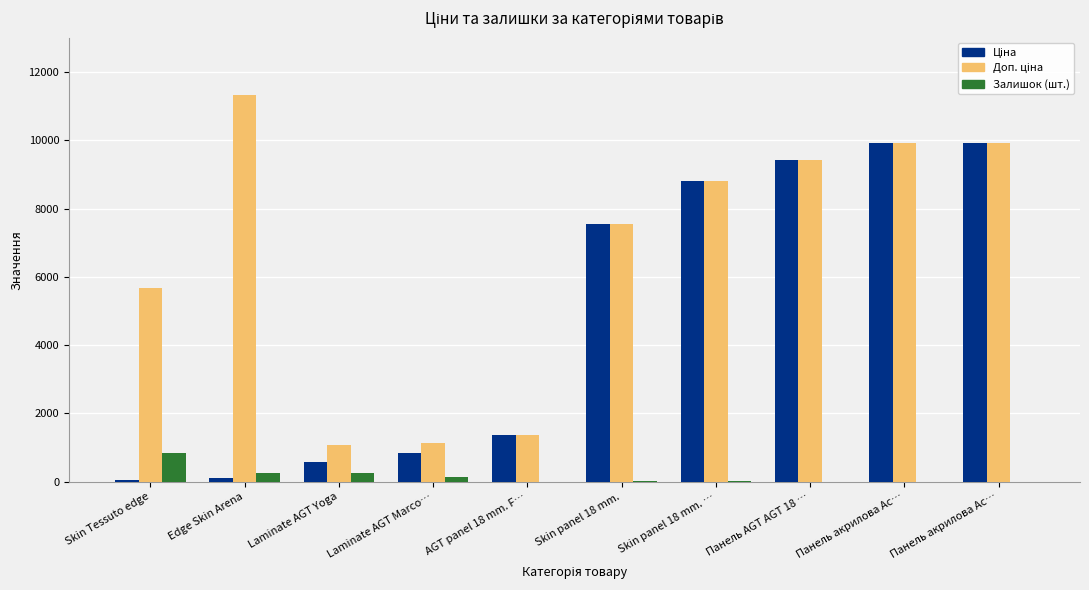

Which has a higher value, AGT panel 18 mm. F… or Панель акрилова Ac…?

Панель акрилова Ac…